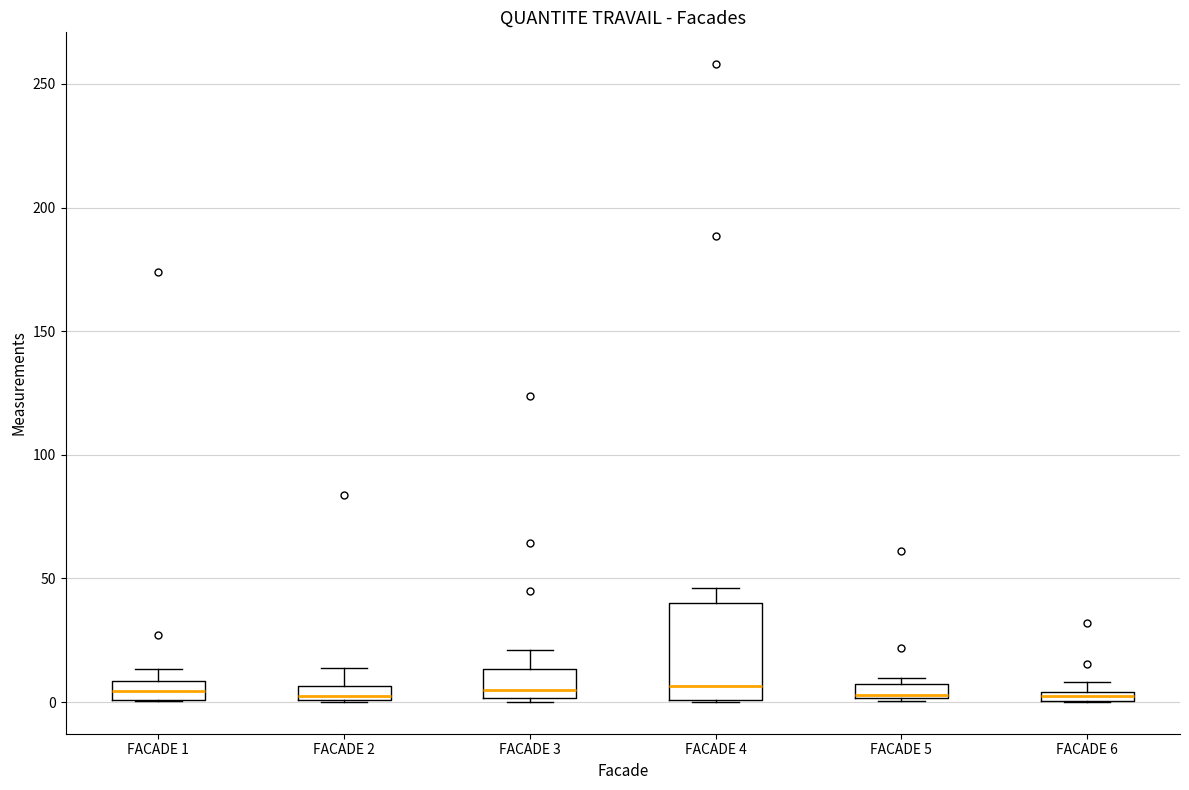

Where is the upper edge of the box for FACADE 5 on the y-axis? The values are not printed on the chart, so give them approximately, as read against the axis.

5